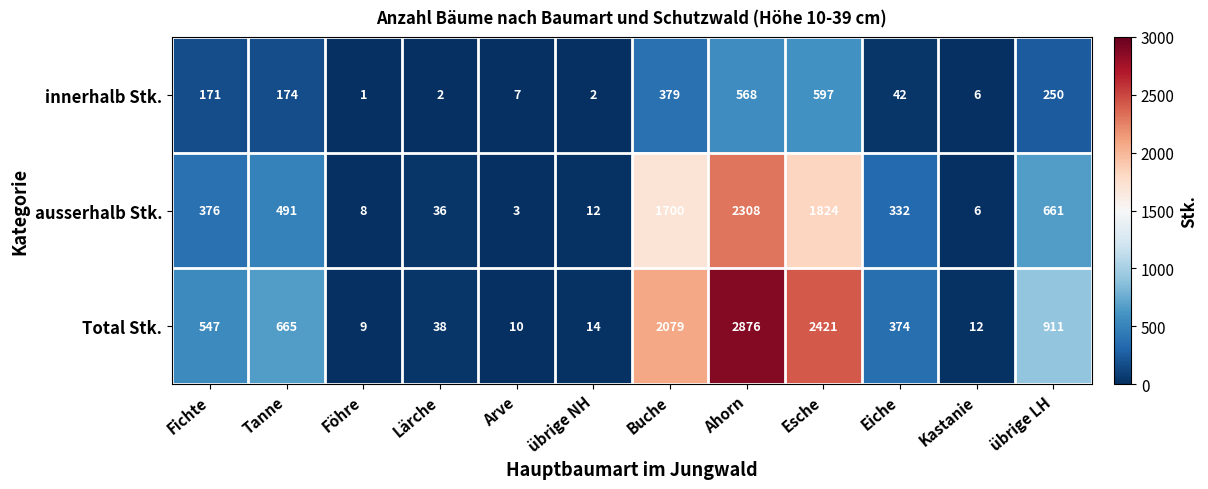

Which category has the lowest value across all series?

Föhre